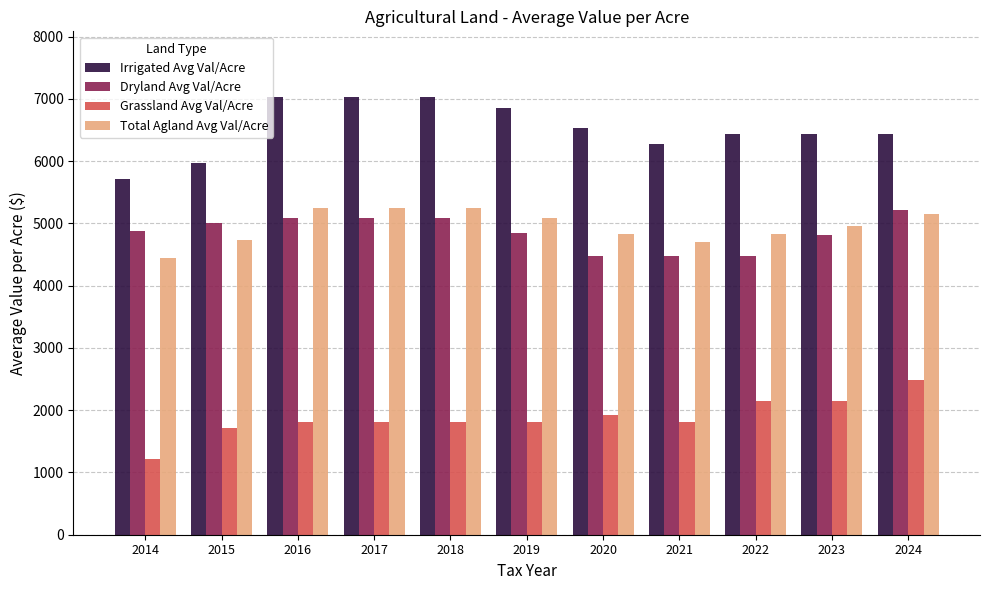

How many data points in Dryland Avg Val/Acre are above 4884?

6